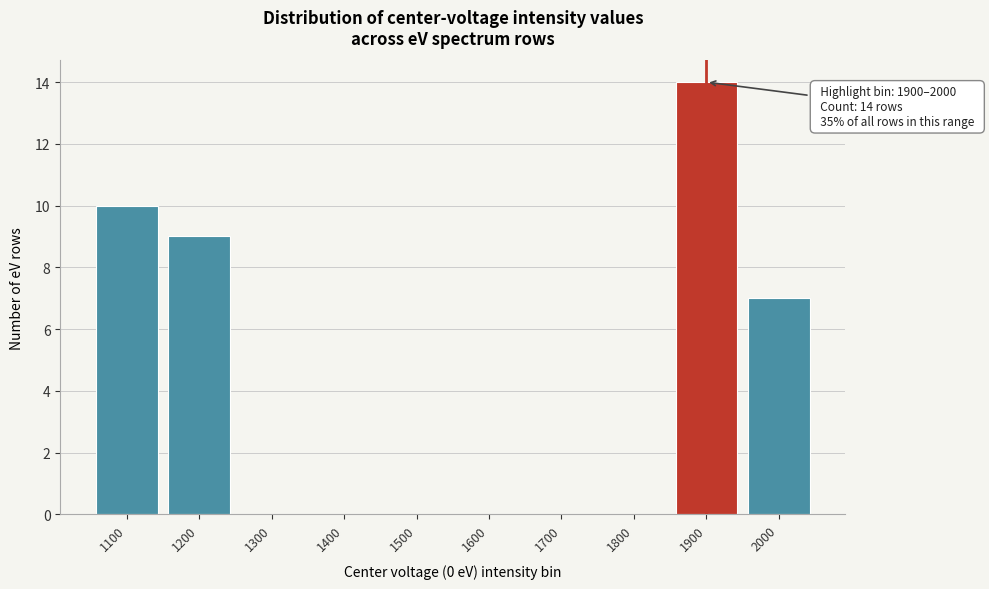

Reading right to left, what are all the values shown in this chart?

2000=7	1900=14	1800=0	1700=0	1600=0	1500=0	1400=0	1300=0	1200=9	1100=10